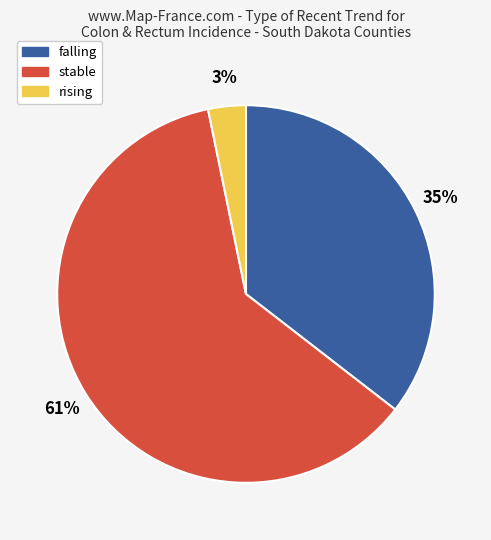

Combined, do rising and stable account for over 50%?

Yes